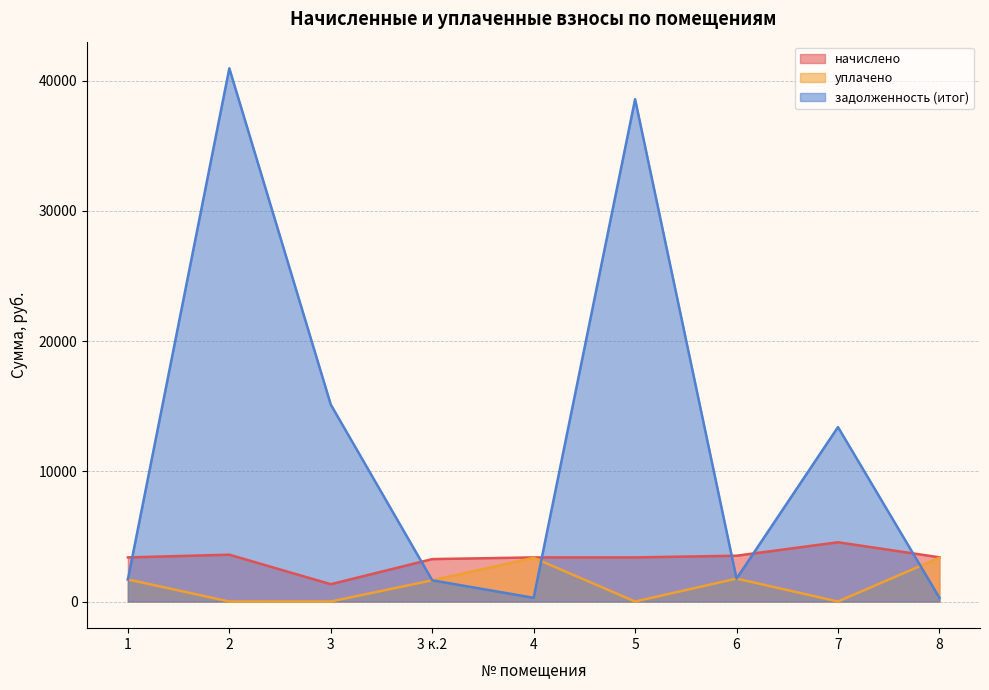

What position from the right is 5?

4